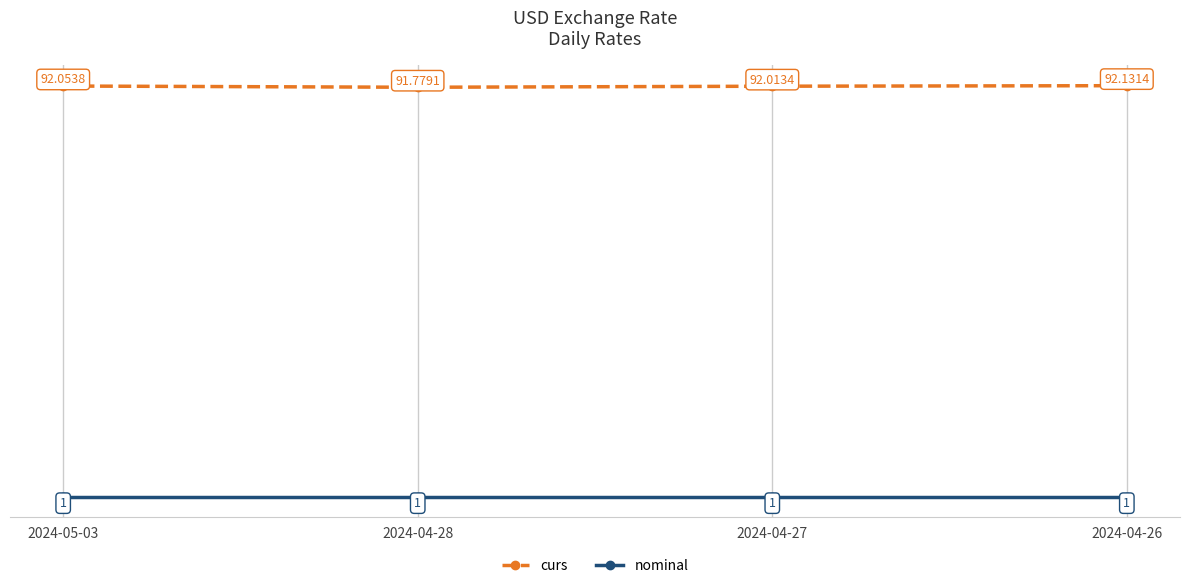

What is the value of the curs point at the 1st from the left?

92.1